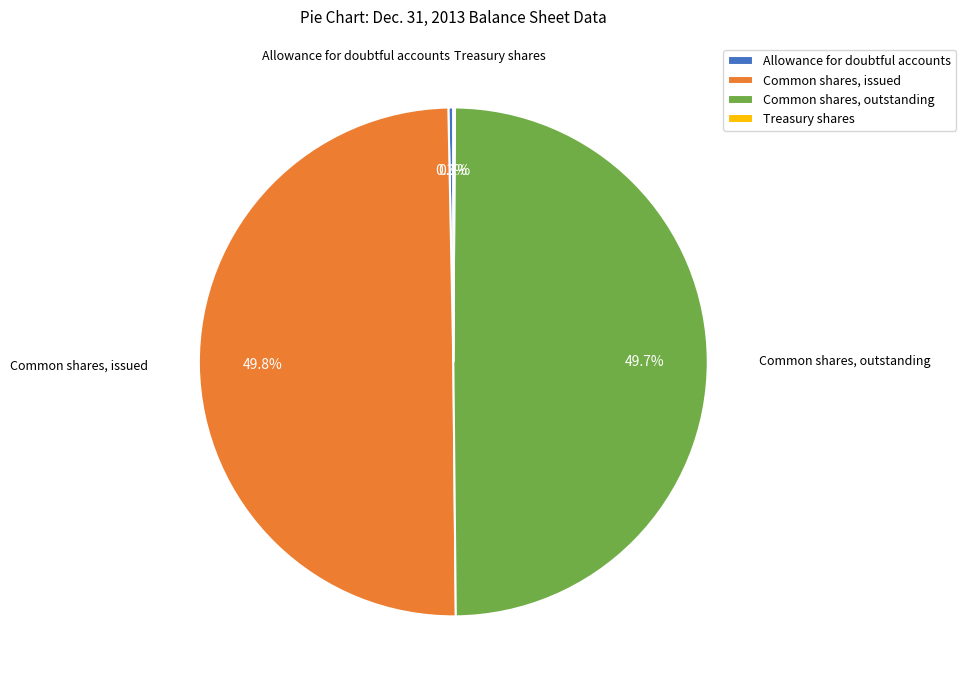

What portion of the pie excludes Common shares, issued?

50.2%